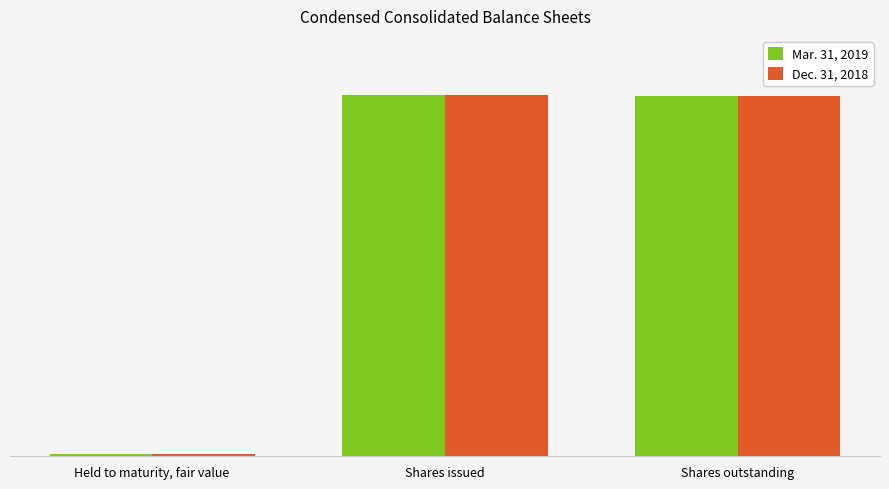

Which category has the lowest value in the Mar. 31, 2019 series?

Held to maturity, fair value